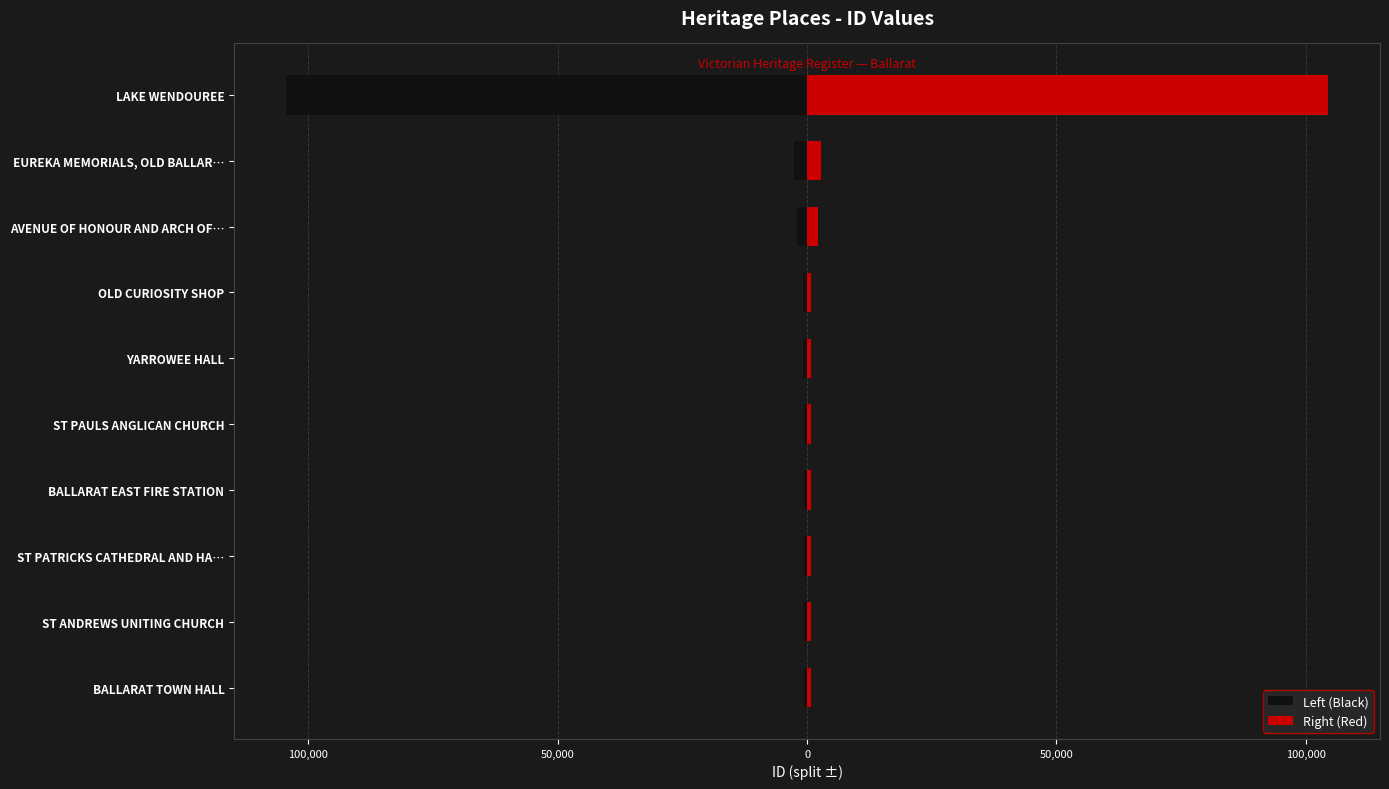

What is the value of the Right (Red) bar at the 8th from the left?

2110.0